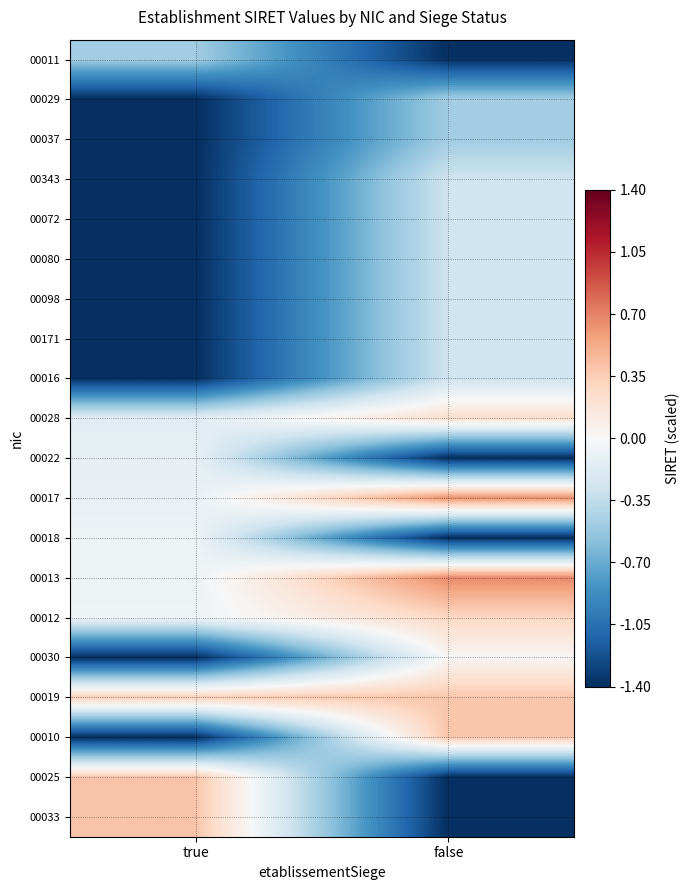

Reading right to left, transcribe all the data shown in this chart.

00011: false=-1.4	true=-0.5
00029: false=-0.5	true=-1.4
00037: false=-0.5	true=-1.4
00343: false=-0.3	true=-1.4
00072: false=-0.3	true=-1.4
00080: false=-0.3	true=-1.4
00098: false=-0.3	true=-1.4
00171: false=-0.3	true=-1.4
00016: false=-0.3	true=-1.4
00028: false=0.2	true=-0.2
00022: false=-1.4	true=-0.1
00017: false=0.6	true=-0.1
00018: false=-1.4	true=-0.1
00013: false=0.7	true=-0.1
00012: false=0.3	true=-0.1
00030: false=0.0	true=-1.4
00019: false=0.4	true=0.3
00010: false=0.4	true=-1.4
00025: false=-1.4	true=0.4
00033: false=-1.4	true=0.4